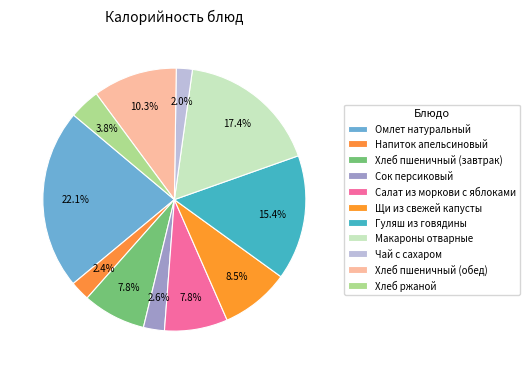

How many segments does this pie chart have?

11